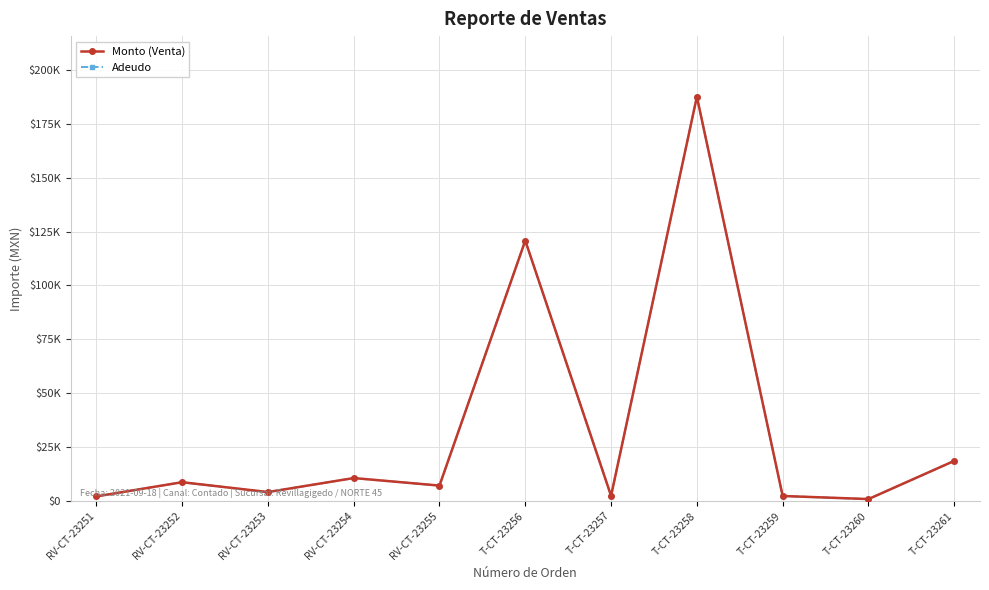

How many lines are shown in the chart?

2